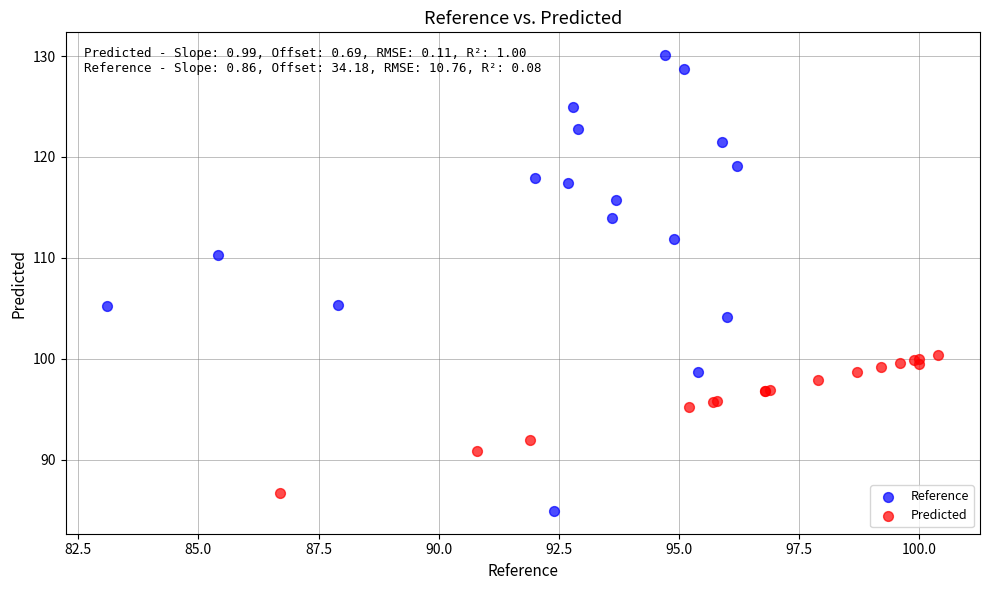

Which series has the widest spread of Y values?

Reference